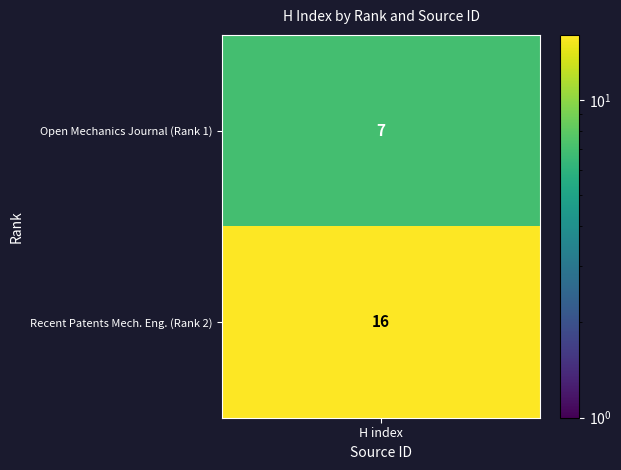

Is it true that the value at Rank 2 is 25?

False